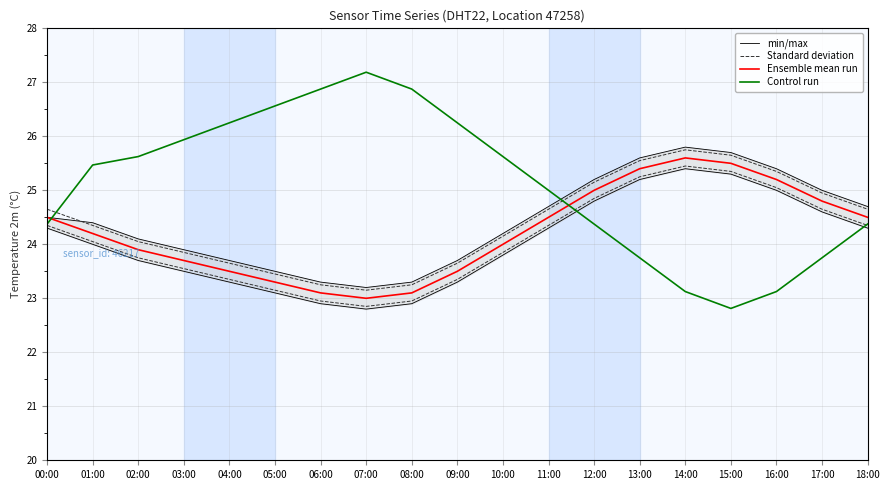

How many data points does each series have?

19